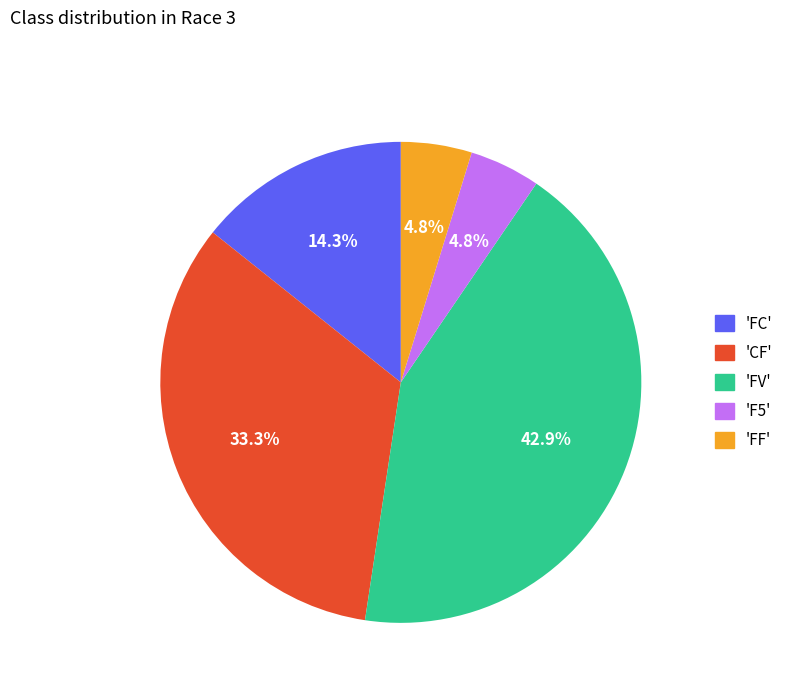

Is there a majority slice in this chart?

No